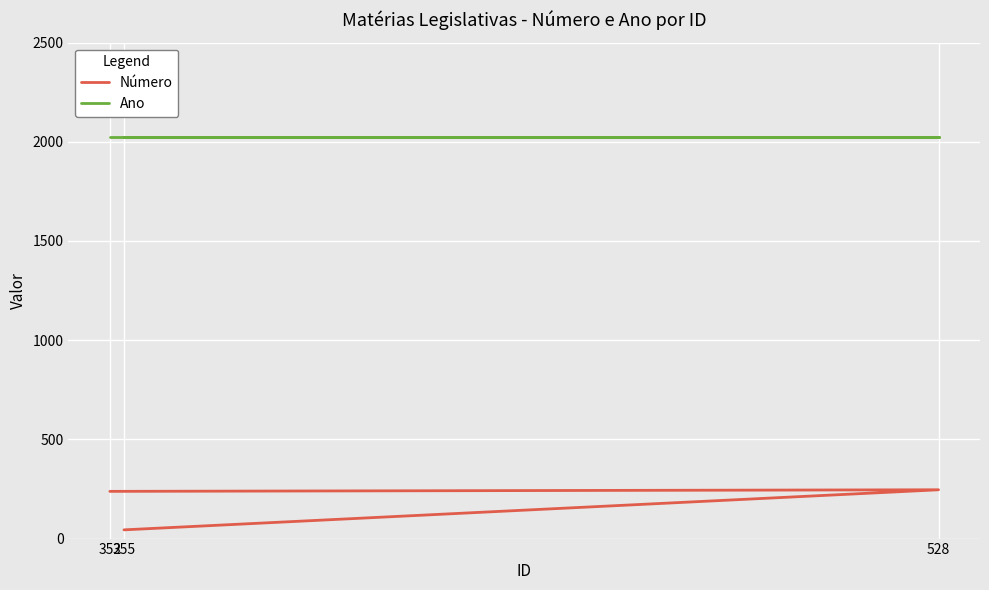

How many values in the Número series exceed 238?

1